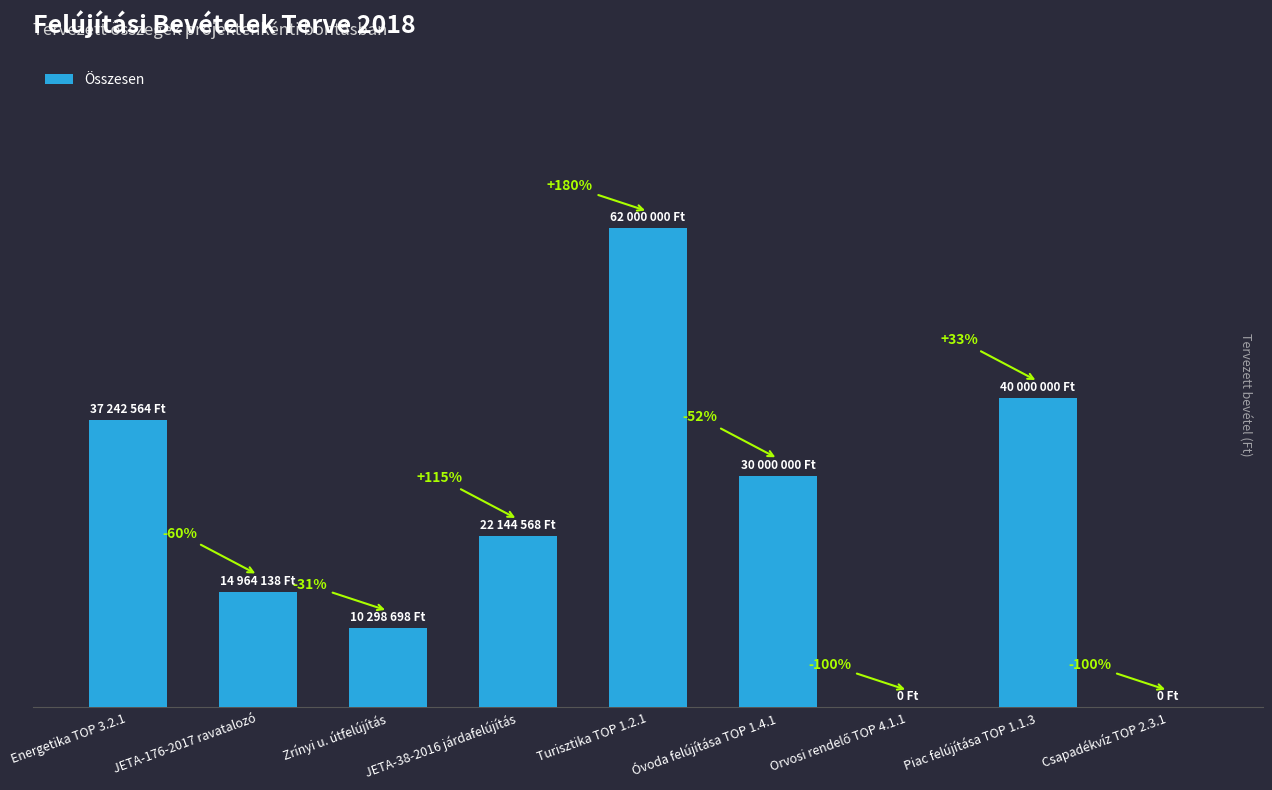

What is the label of the 6th bar from the right?

JETA-38-2016 járdafelújítás